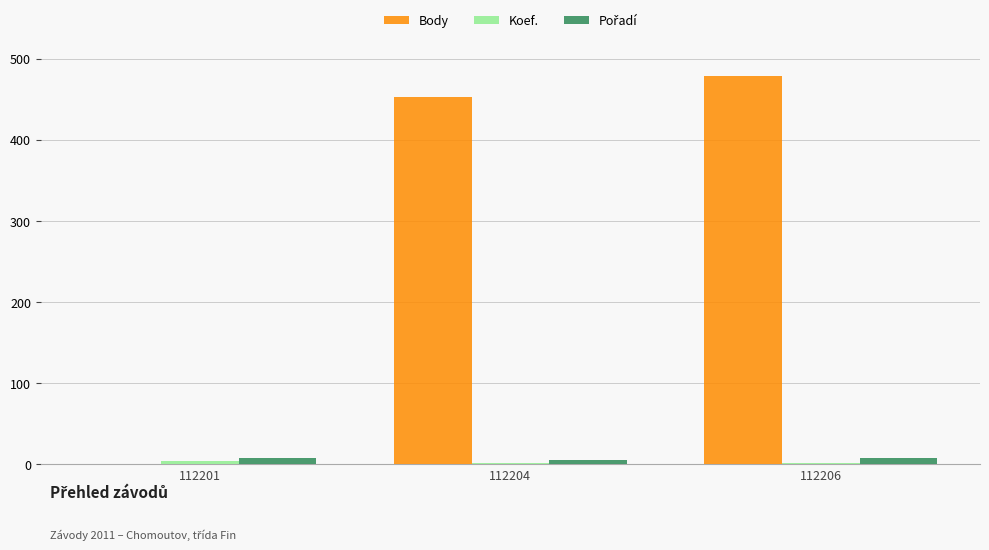

What is the maximum value shown in the chart?

479